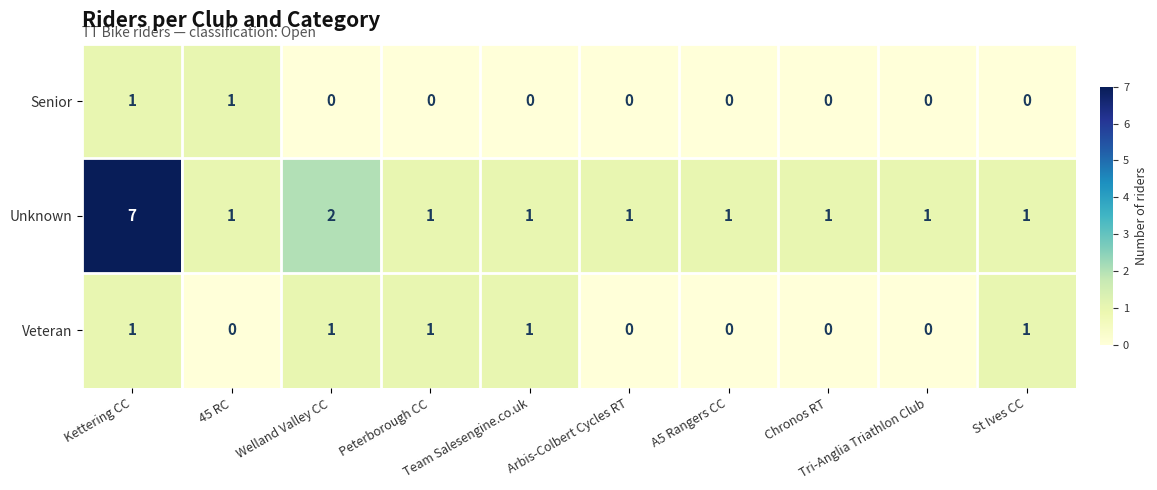

How many data points in Veteran are less than 1?

5